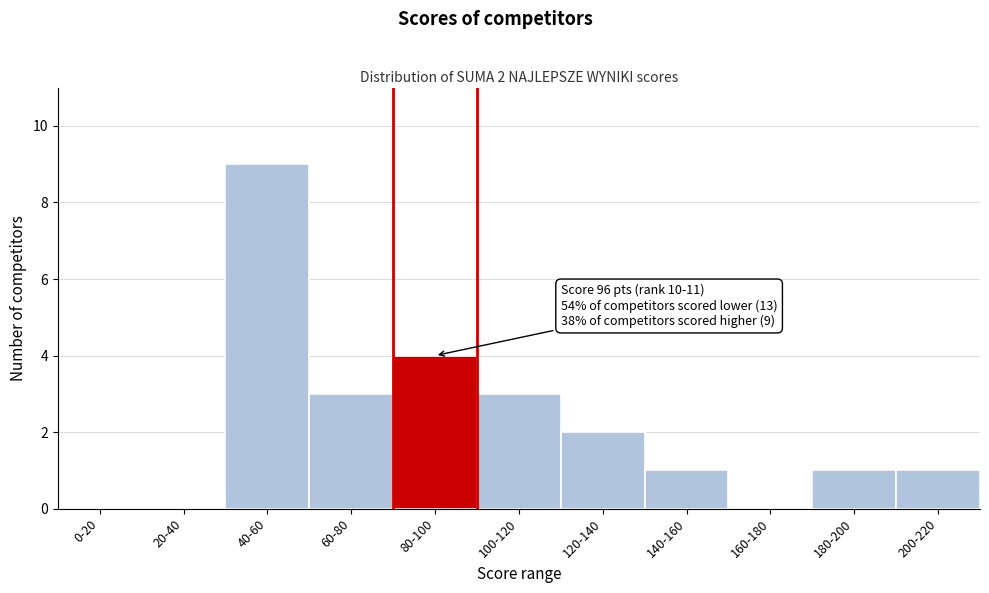

Reading left to right, what are all the values shown in this chart?

0-20=0	20-40=0	40-60=9	60-80=3	80-100=4	100-120=3	120-140=2	140-160=1	160-180=0	180-200=1	200-220=1